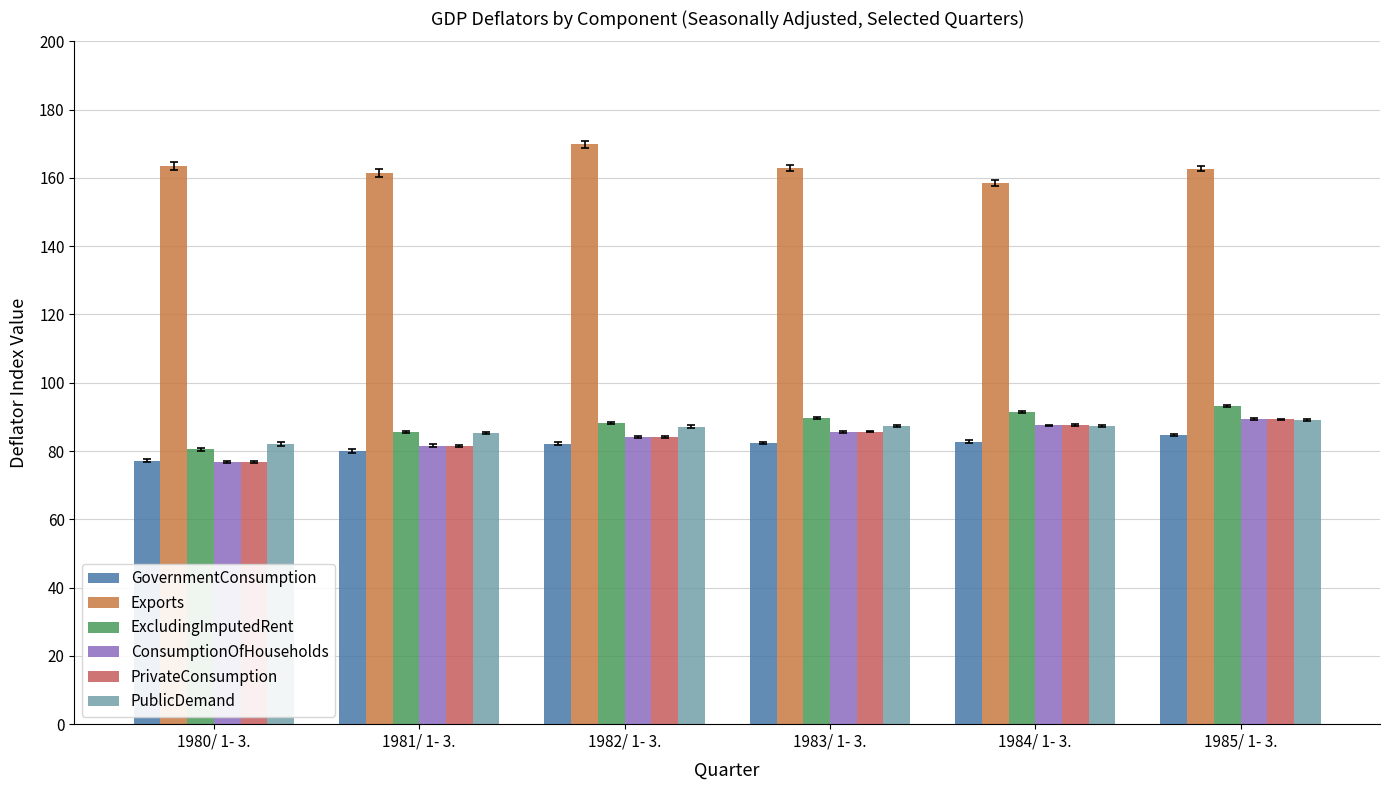

At which label is Exports closest to 164?

1980/ 1- 3.